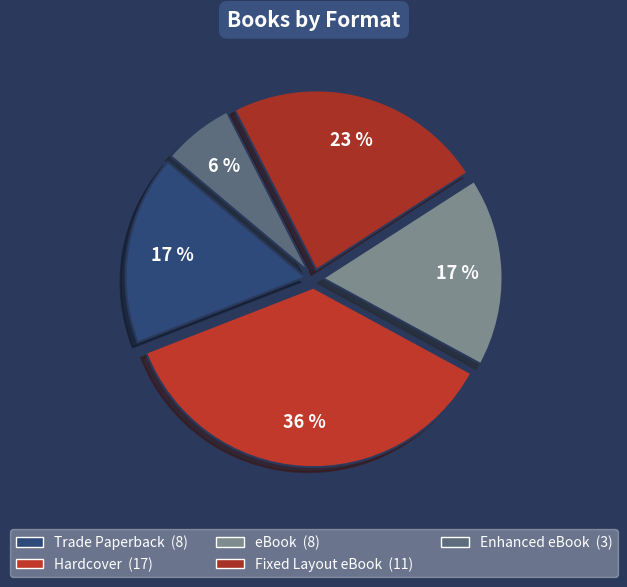

How many slices are in this pie chart?

5